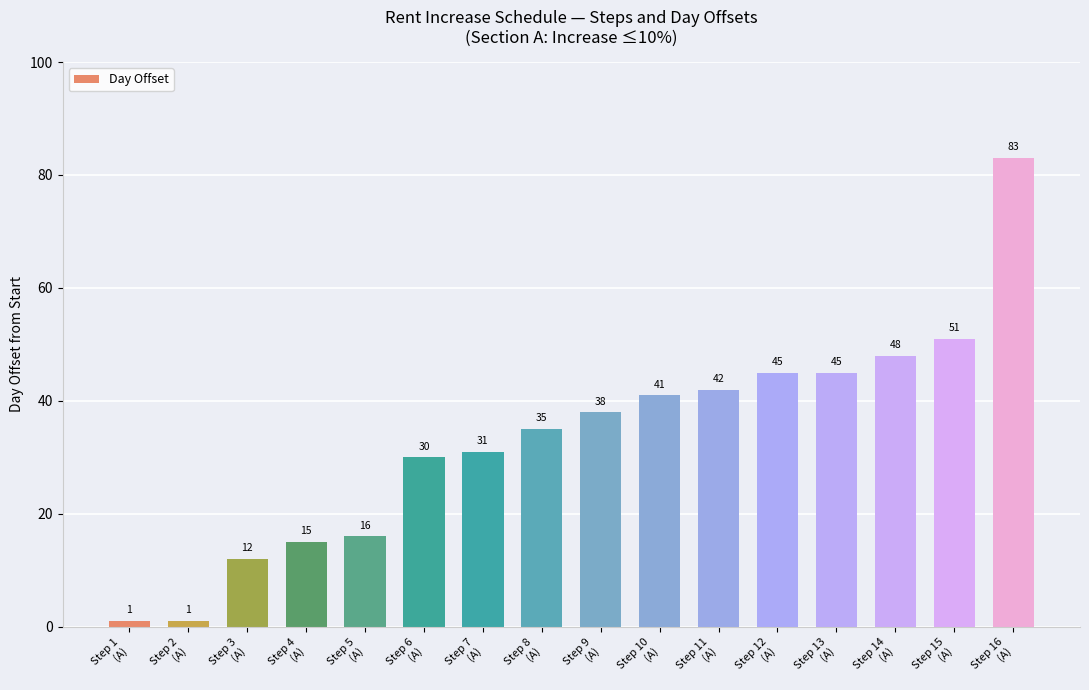

How many bars are there in total?

16